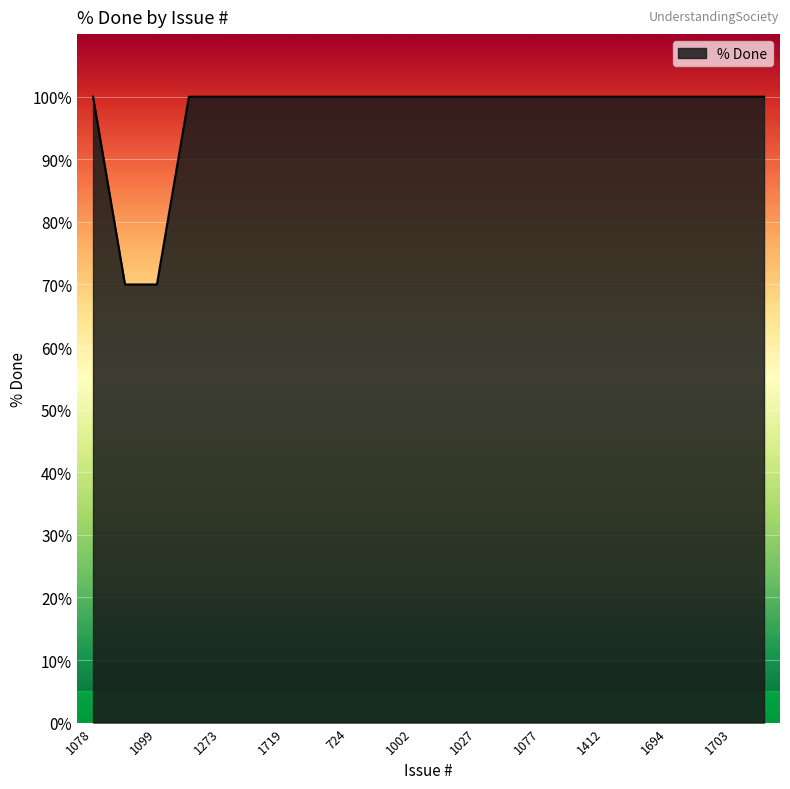

What is the average value?

97